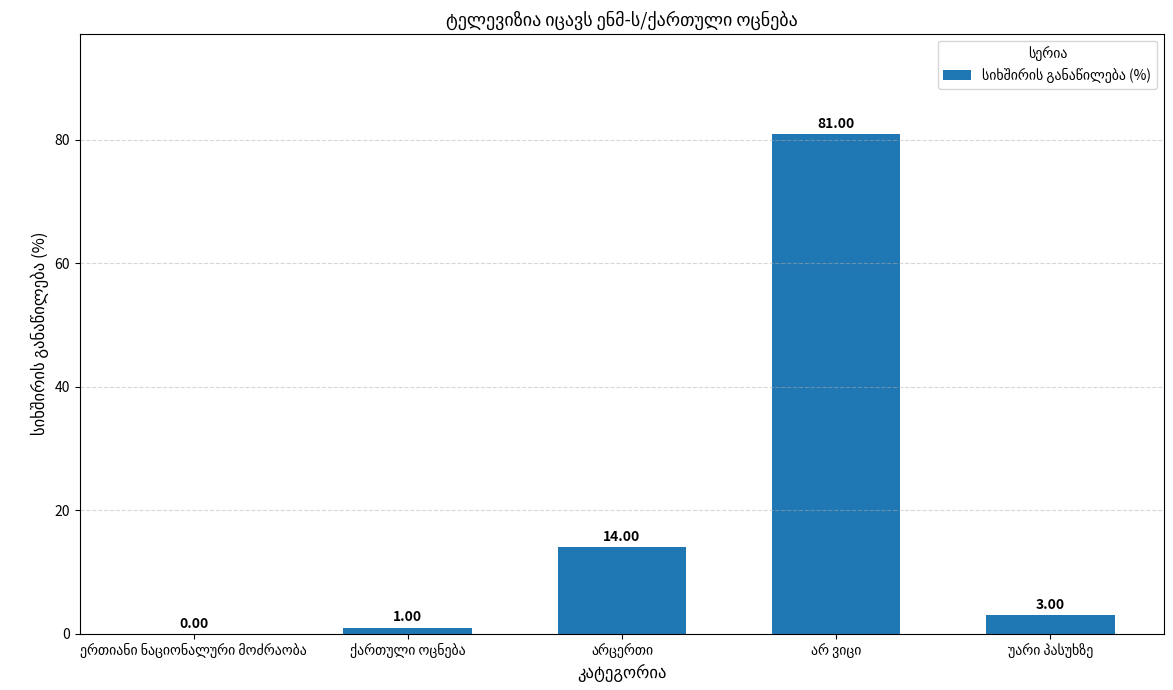

What is the sum of all values?

99